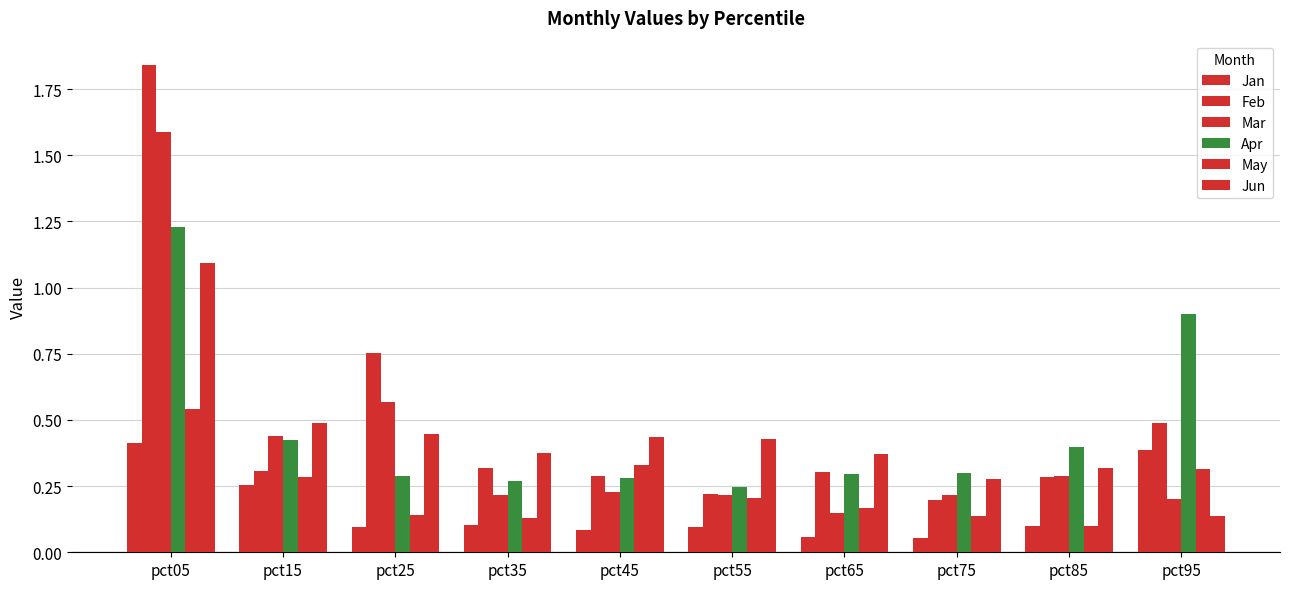

Reading right to left, what are all the values shown in this chart?

Jan: 0.4	0.1	0.1	0.1	0.1	0.1	0.1	0.1	0.3	0.4
Feb: 0.5	0.3	0.2	0.3	0.2	0.3	0.3	0.8	0.3	1.8
Mar: 0.2	0.3	0.2	0.1	0.2	0.2	0.2	0.6	0.4	1.6
Apr: 0.9	0.4	0.3	0.3	0.2	0.3	0.3	0.3	0.4	1.2
May: 0.3	0.1	0.1	0.2	0.2	0.3	0.1	0.1	0.3	0.5
Jun: 0.1	0.3	0.3	0.4	0.4	0.4	0.4	0.4	0.5	1.1